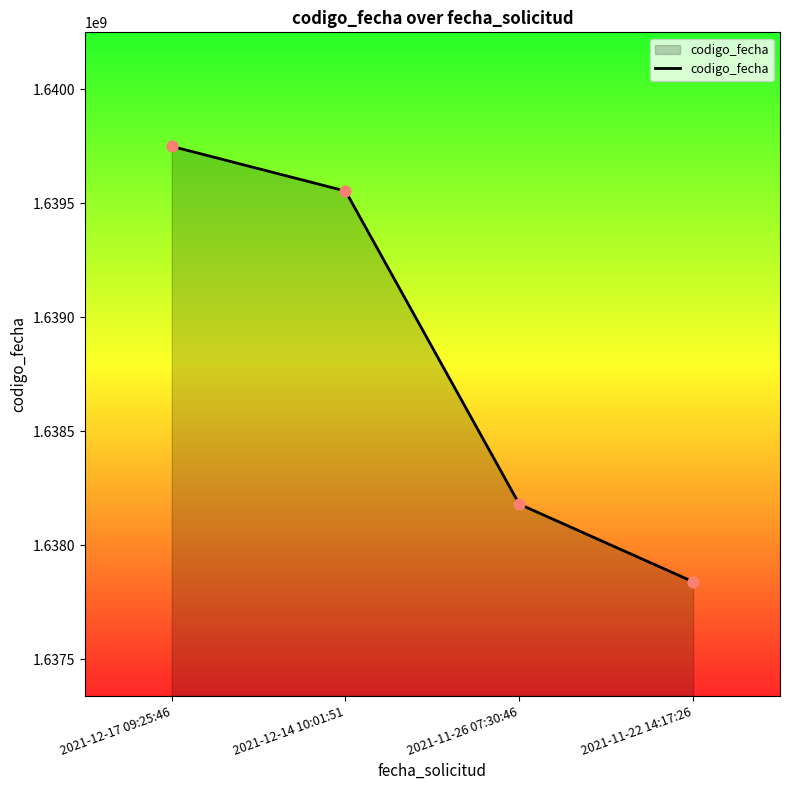

What is the ratio of the value at 2021-11-26 07:30:46 to the value at 2021-12-17 09:25:46?

1.0